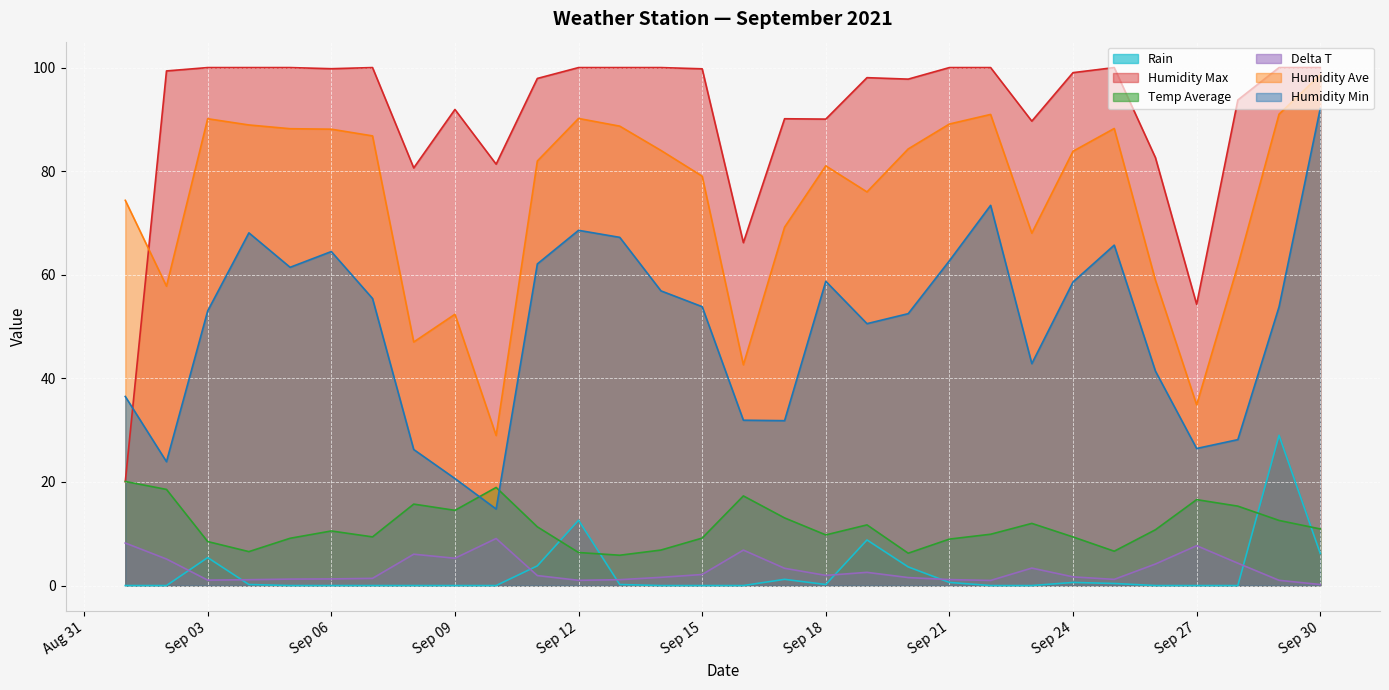

How many intersections are there between Humidity Min and Humidity Max?

1